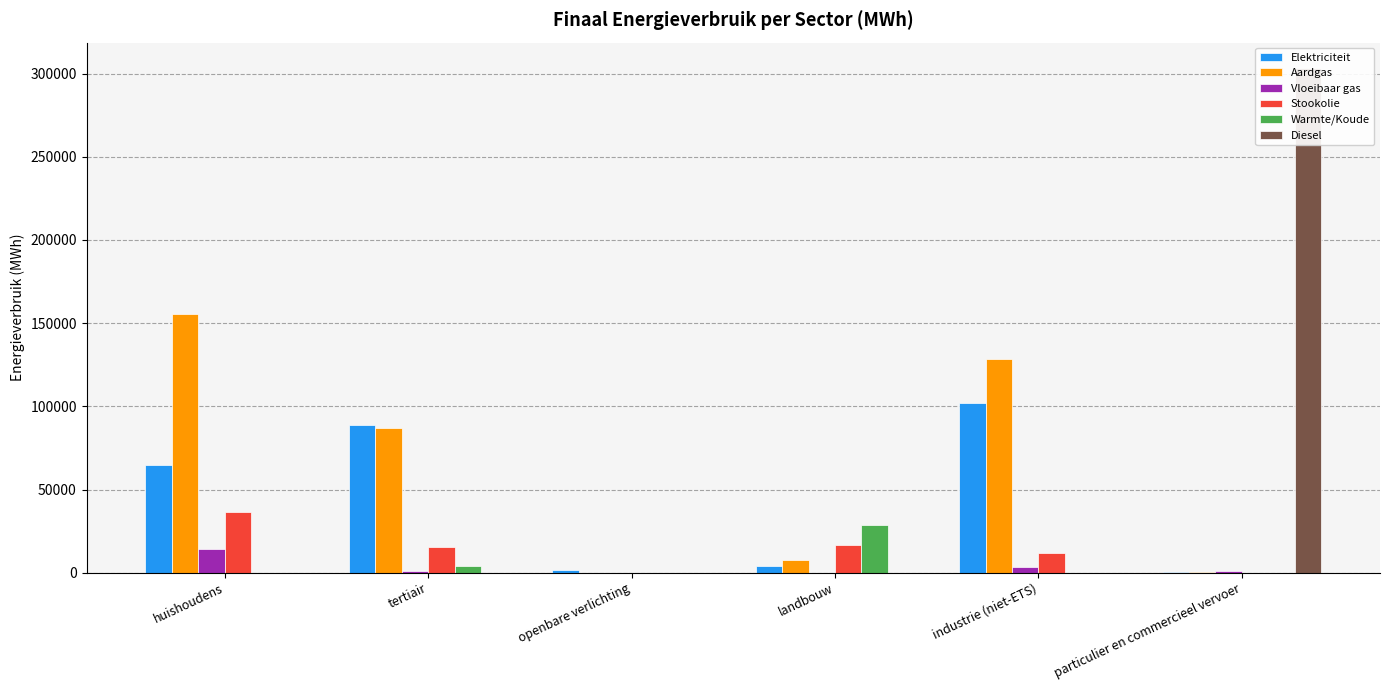

What is the spread (max minus min) of values at landbouw?

28703.6